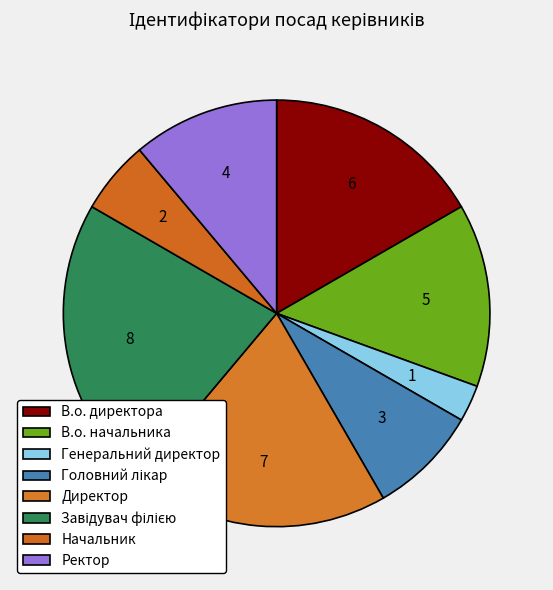

The Генеральний директор slice represents 13% of the pie. True or false?

False